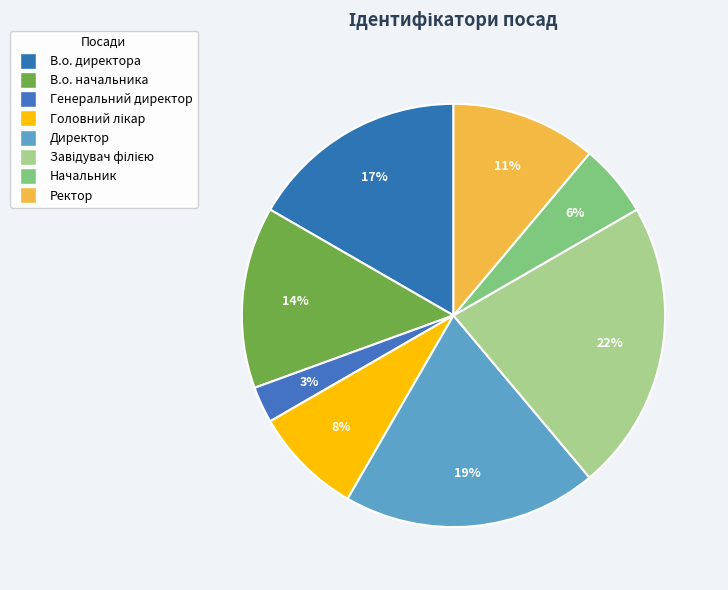

What is the ratio of the value at Генеральний директор to the value at В.о. начальника?

0.2